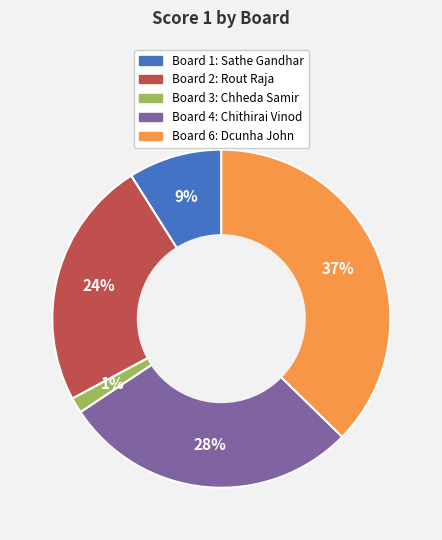

Between Board 4: Chithirai Vinod and Board 1: Sathe Gandhar, which is larger?

Board 4: Chithirai Vinod